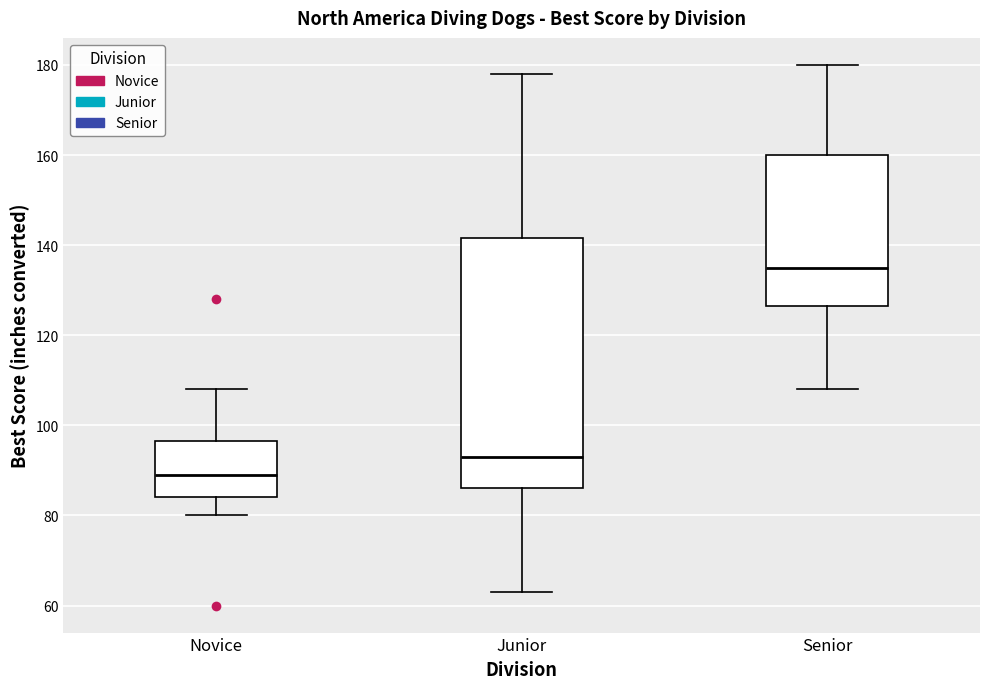

Reading left to right, transcribe this box plot: for each box, give where its median line is, the range the box spans, and where its two whiskers end, as read against the y-axis. The values are not printed on the chart, so give them approximately, as read against the axis.

Novice: median 90, box 84 to 96, whiskers 80 to 108
Junior: median 94, box 86 to 142, whiskers 64 to 178
Senior: median 136, box 126 to 160, whiskers 108 to 180